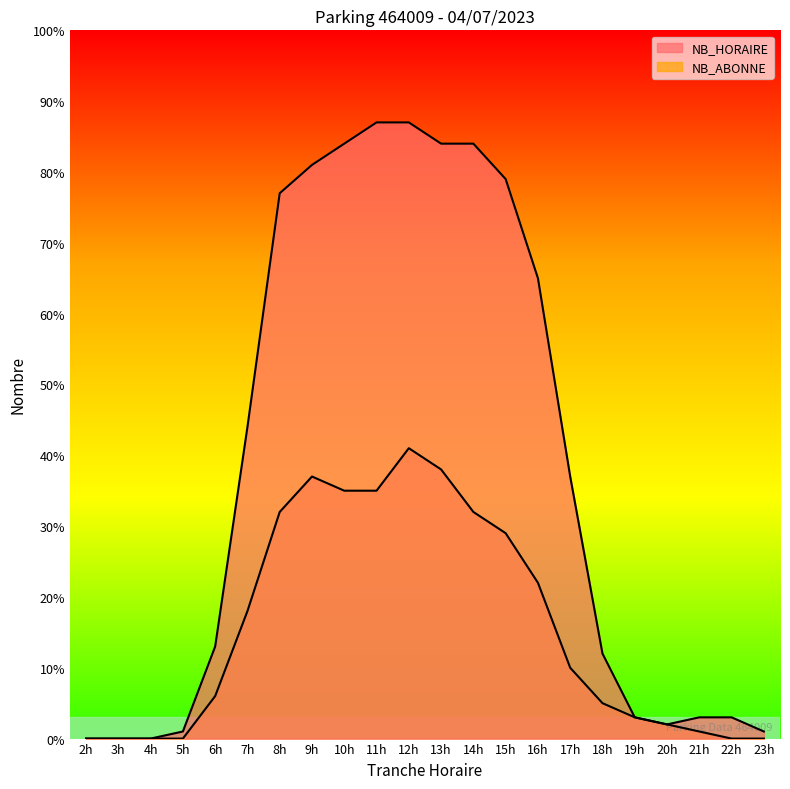

Reading left to right, extract all data points from this chart.

NB_HORAIRE: 2=0	3=0	4=0	5=1	6=13	7=44	8=77	9=81	10=84	11=87	12=87	13=84	14=84	15=79	16=65	17=37	18=12	19=3	20=2	21=3	22=3	23=1
NB_ABONNE: 2=0	3=0	4=0	5=0	6=6	7=18	8=32	9=37	10=35	11=35	12=41	13=38	14=32	15=29	16=22	17=10	18=5	19=3	20=2	21=1	22=0	23=0